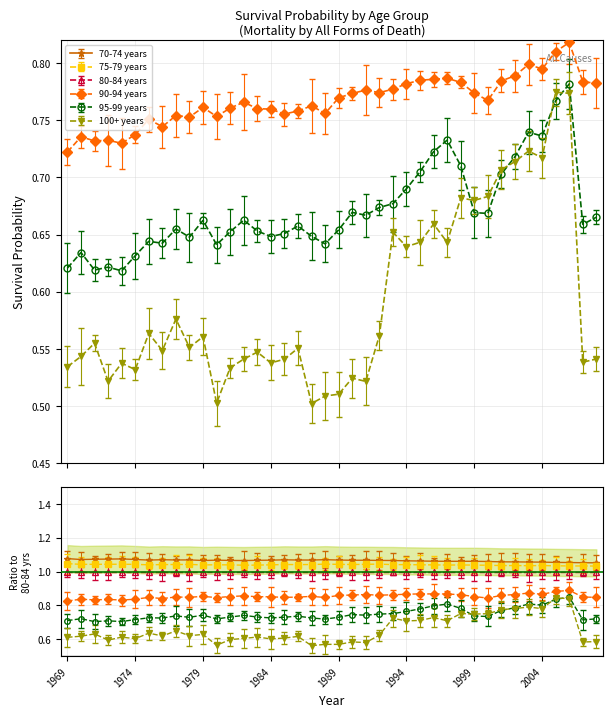

At which category is the sum across all series the highest?

2006